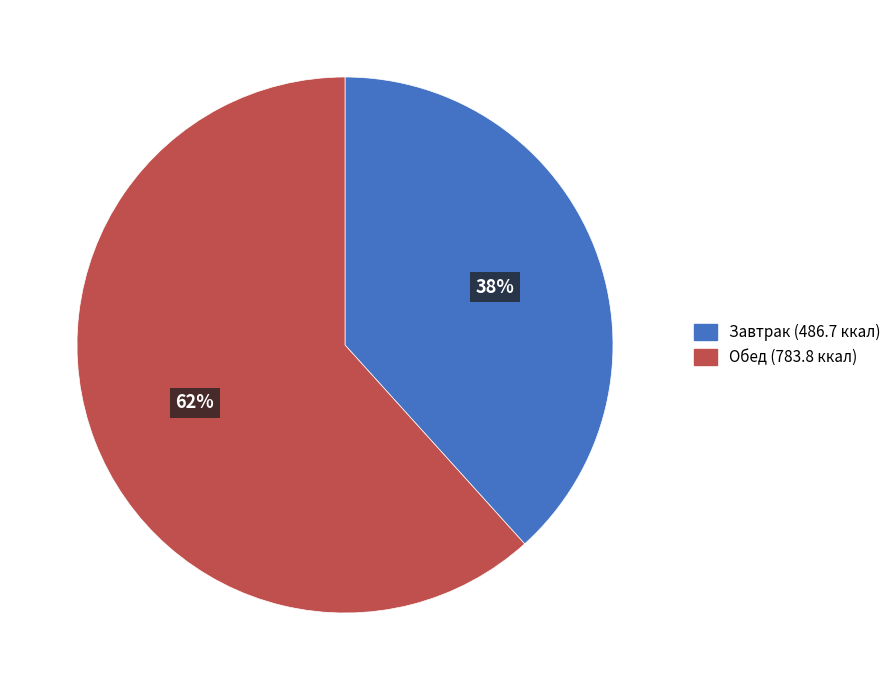

To the nearest percent, what is the average slice percentage?

50%